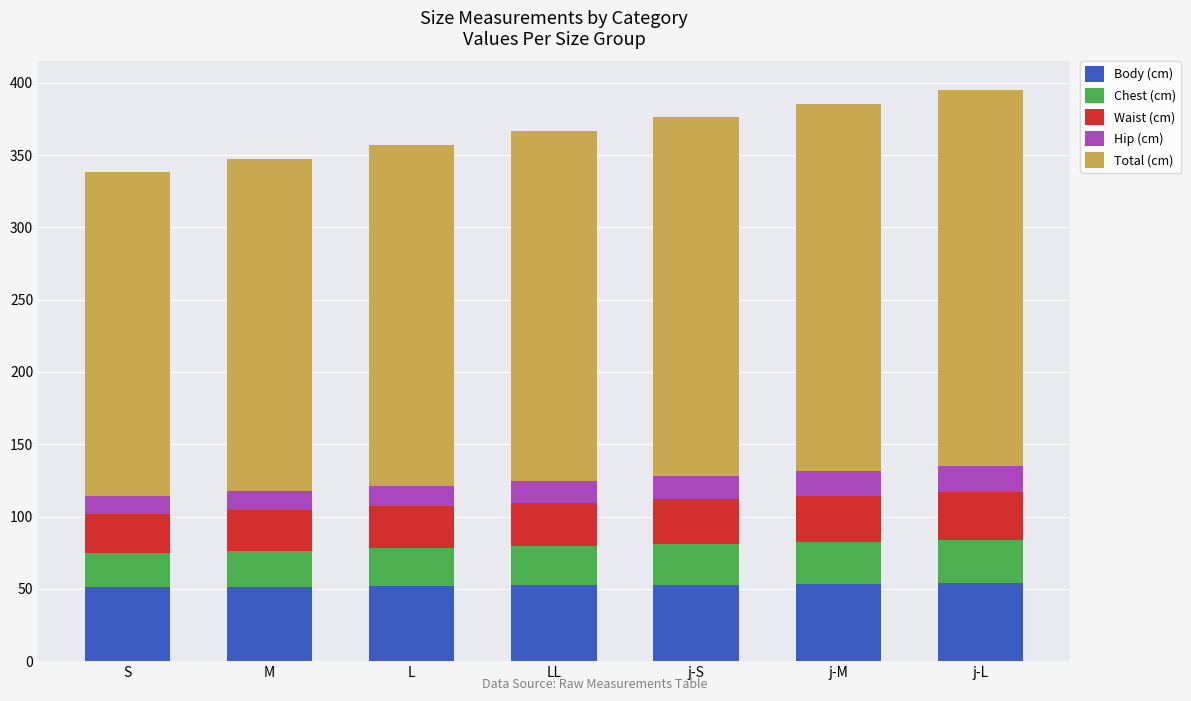

What is the minimum value for Body (cm)?

51.0